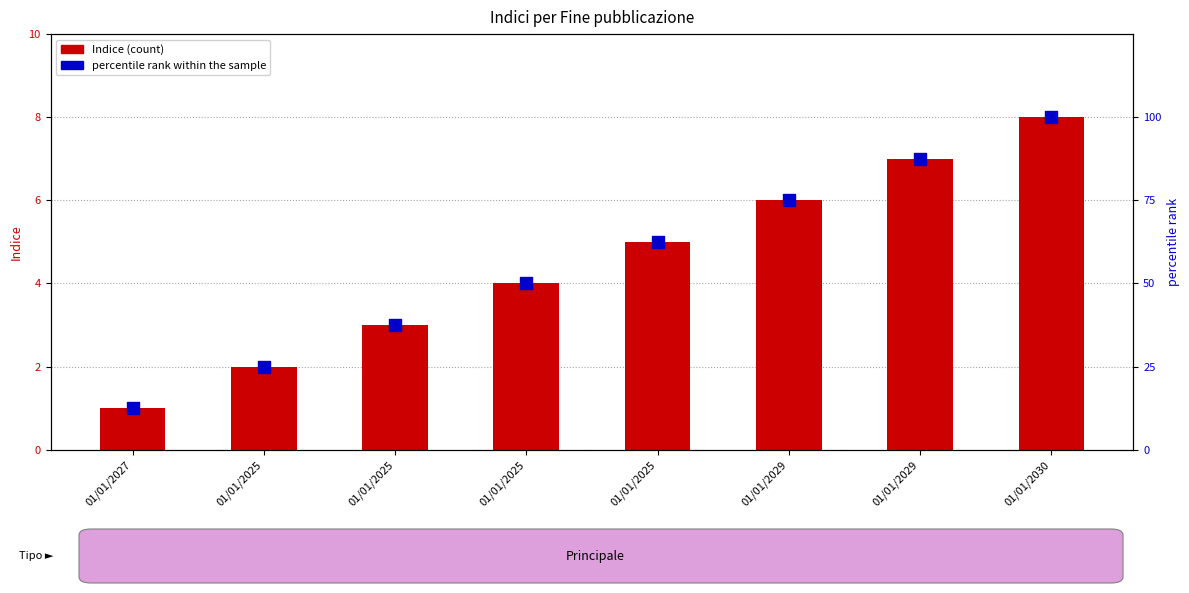

Is the value of percentile rank within the sample at 01/01/2030 greater than the value of Indice at 01/01/2029?

Yes